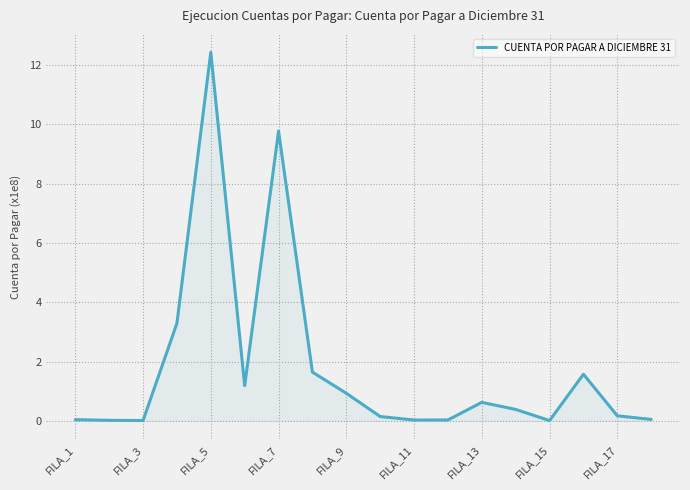

What is the difference between the maximum and minimum values?

12.4